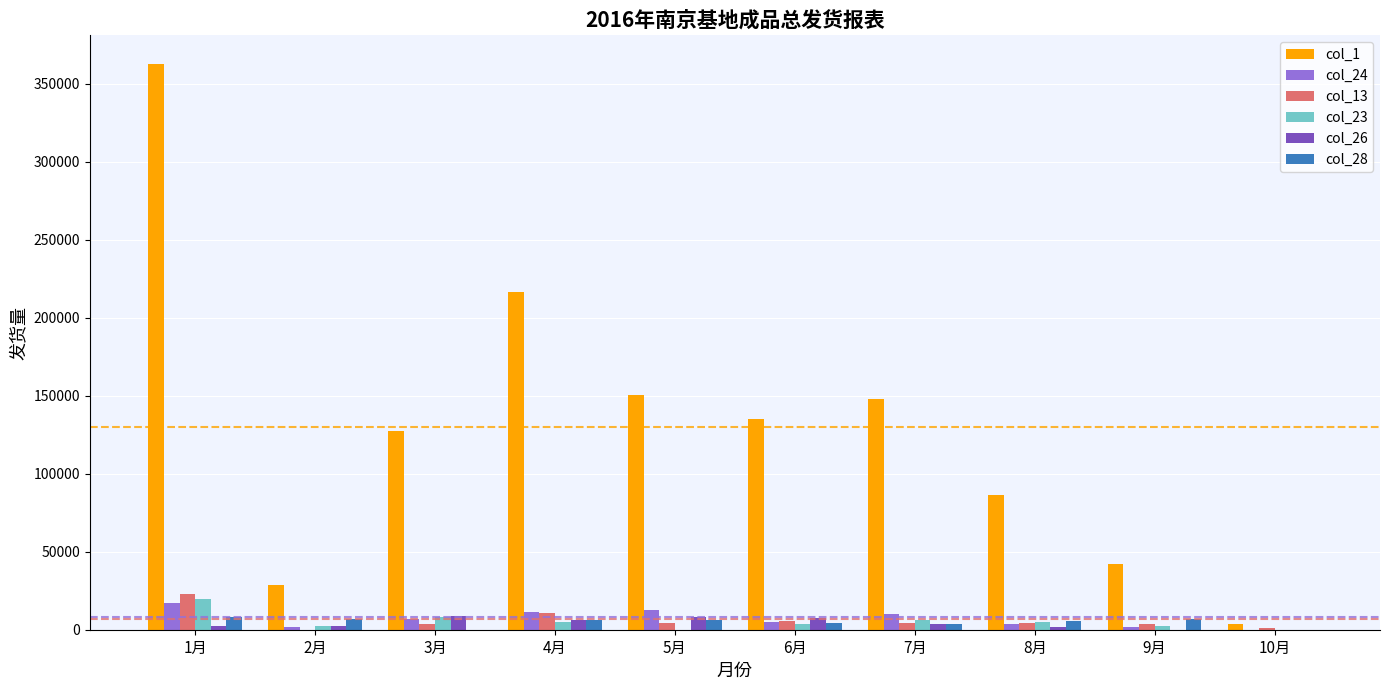

At which category is the sum across all series the highest?

1月